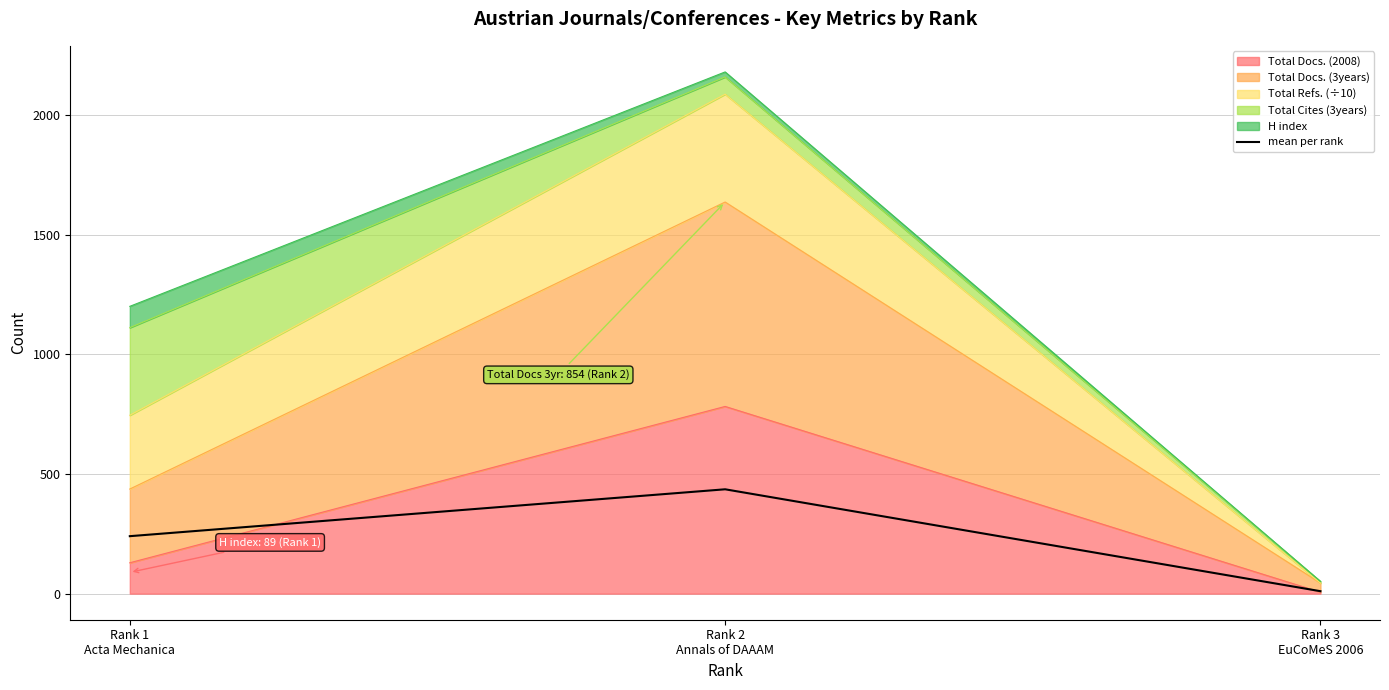

What is the label of the 3rd point from the left?

Rank 3
EuCoMeS 2006